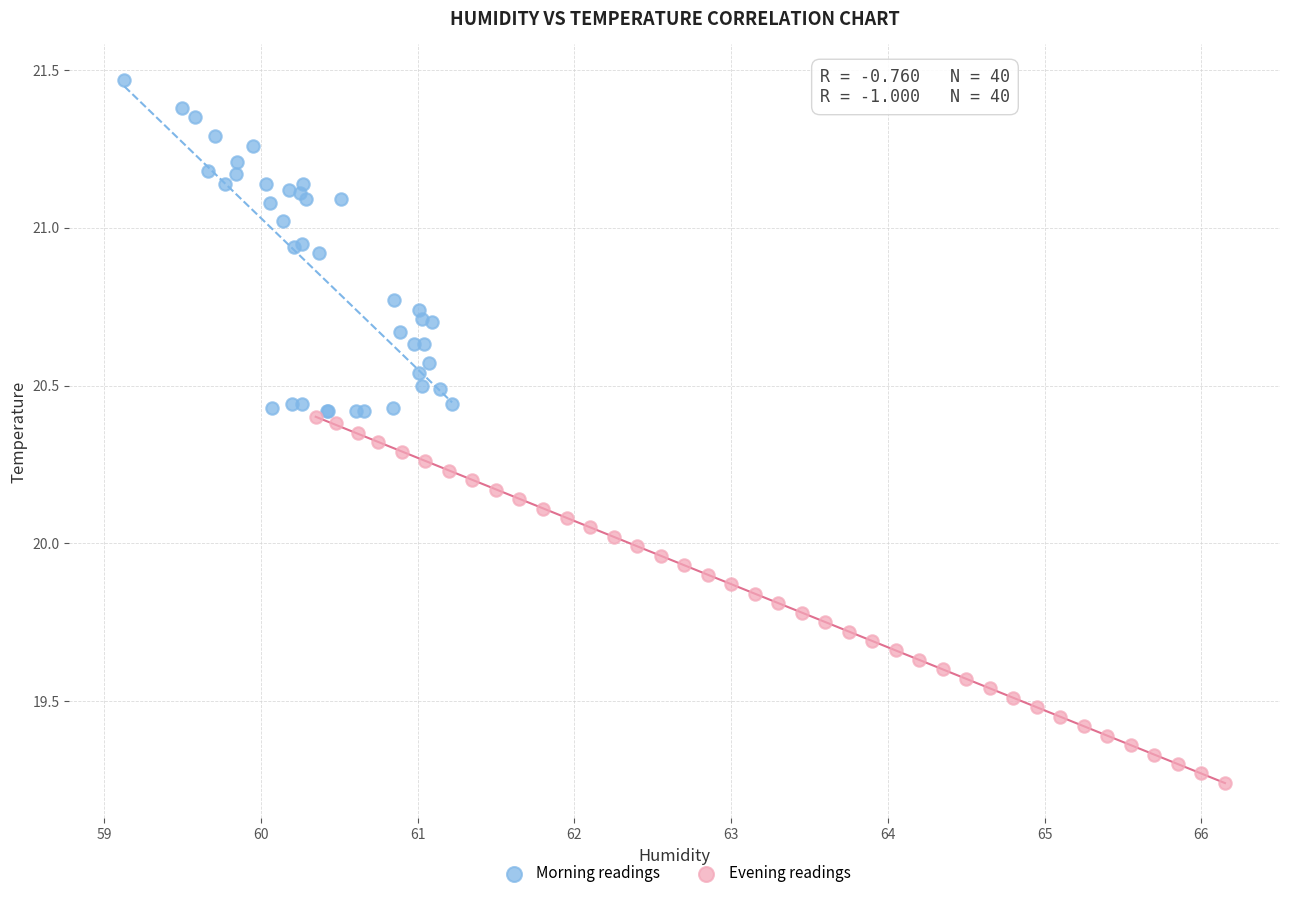

Which series reaches the maximum Y coordinate?

Morning readings